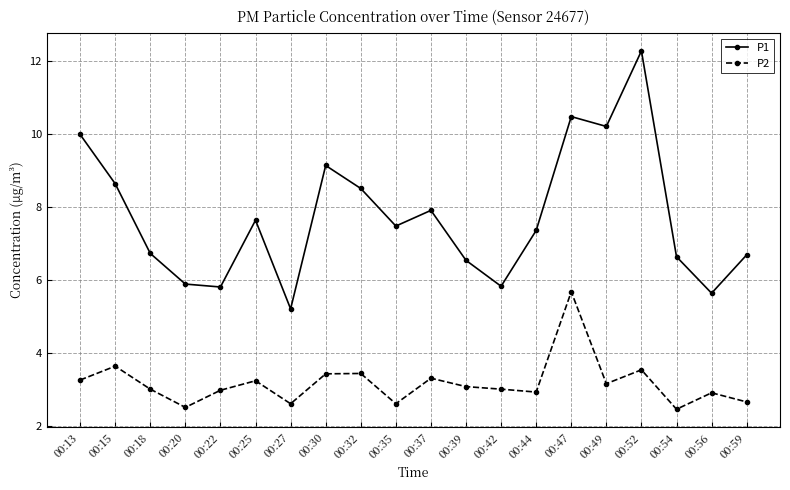

Which series changed the most between 00:25 and 00:56?

P1